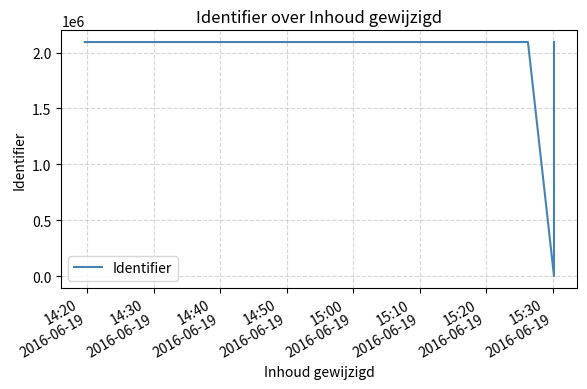

The value at 14:30
2016-06-19 is 1286210. True or false?

False